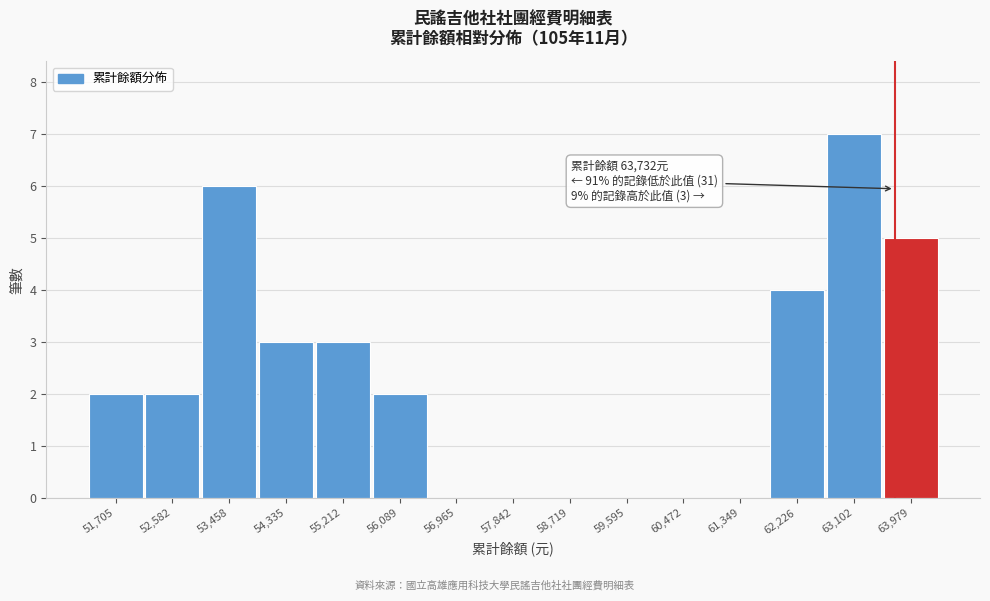

Over which range of the x-axis is the bar tallest?

62700 to 63500